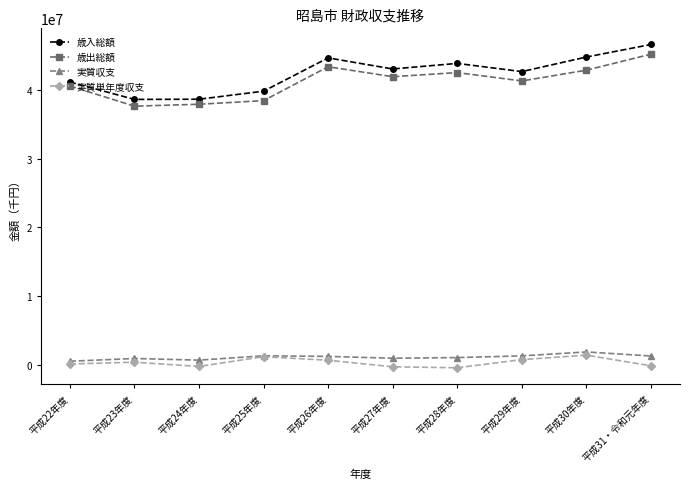

True or false: 歳入総額 and 実質収支 cross at least once.

False